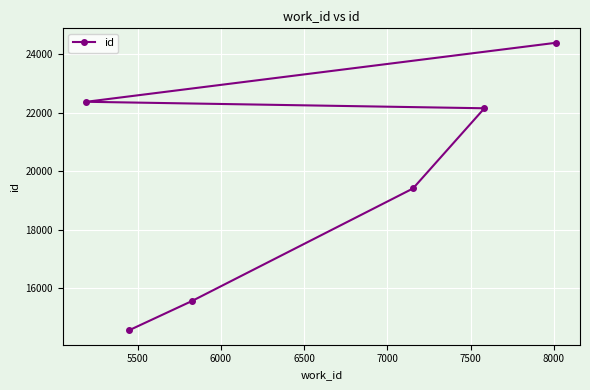

What is the average value?

19746